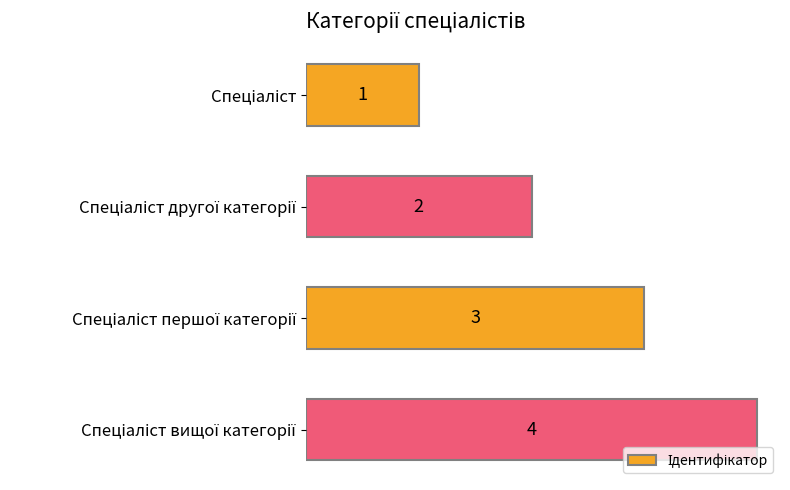

What is the maximum value shown in the chart?

4